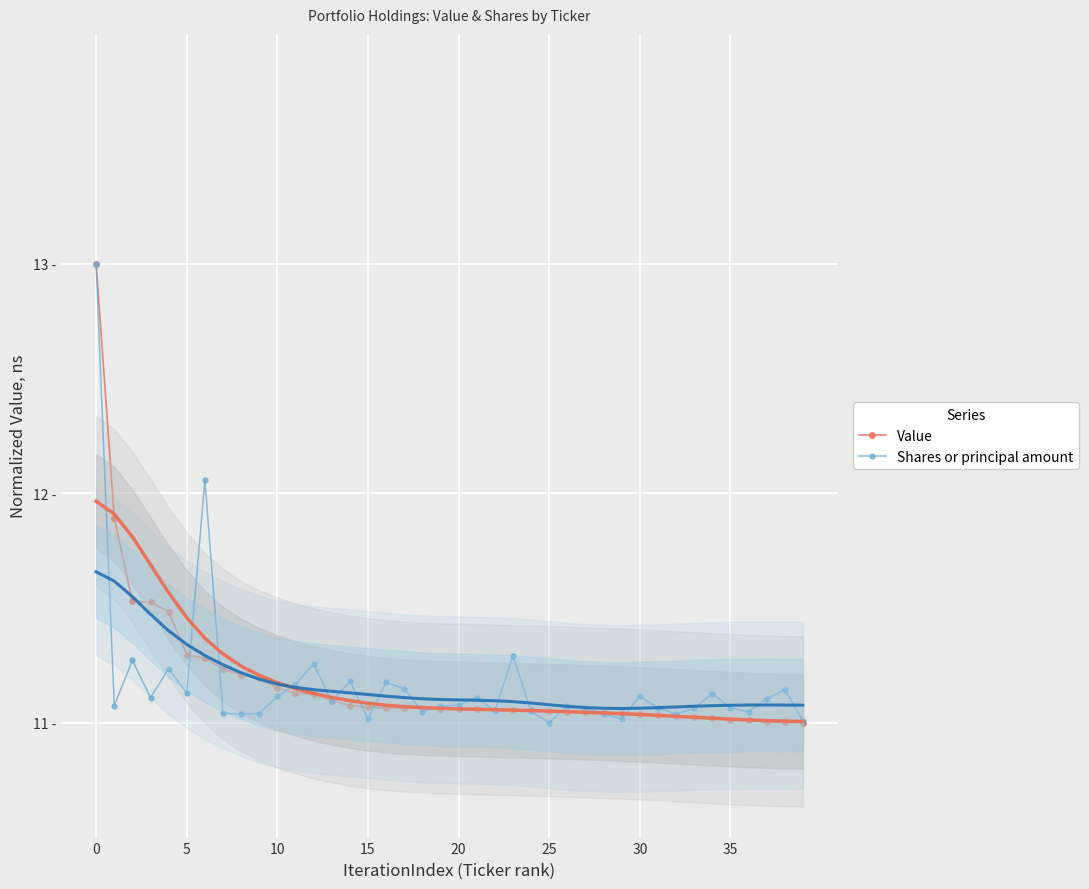

Is the value of Shares or principal amount at 18 greater than the value of Value at 21?

No